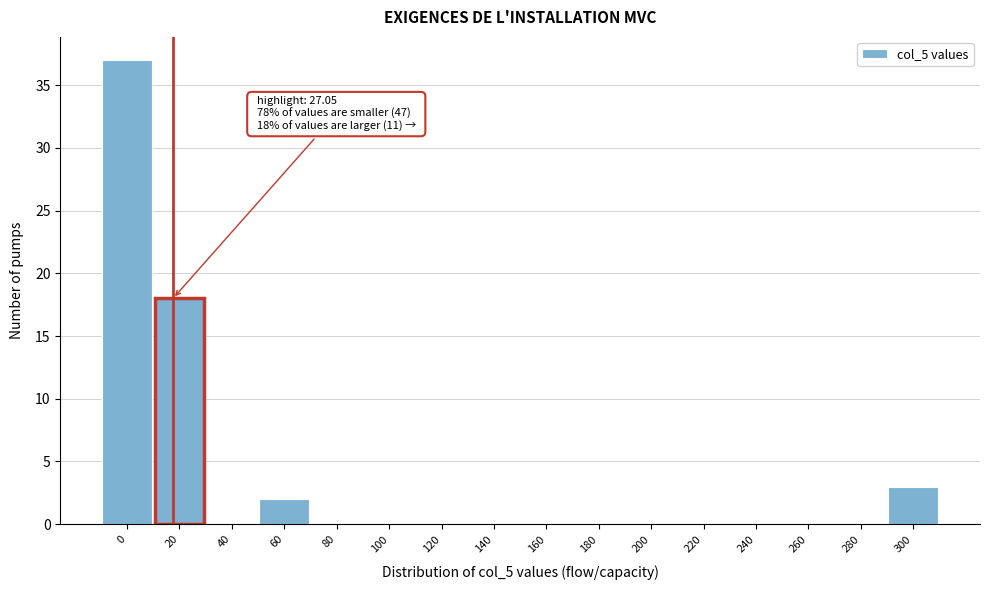

Reading left to right, extract all data points from this chart.

0=37	20=18	40=0	60=2	80=0	100=0	120=0	140=0	160=0	180=0	200=0	220=0	240=0	260=0	280=0	300=3